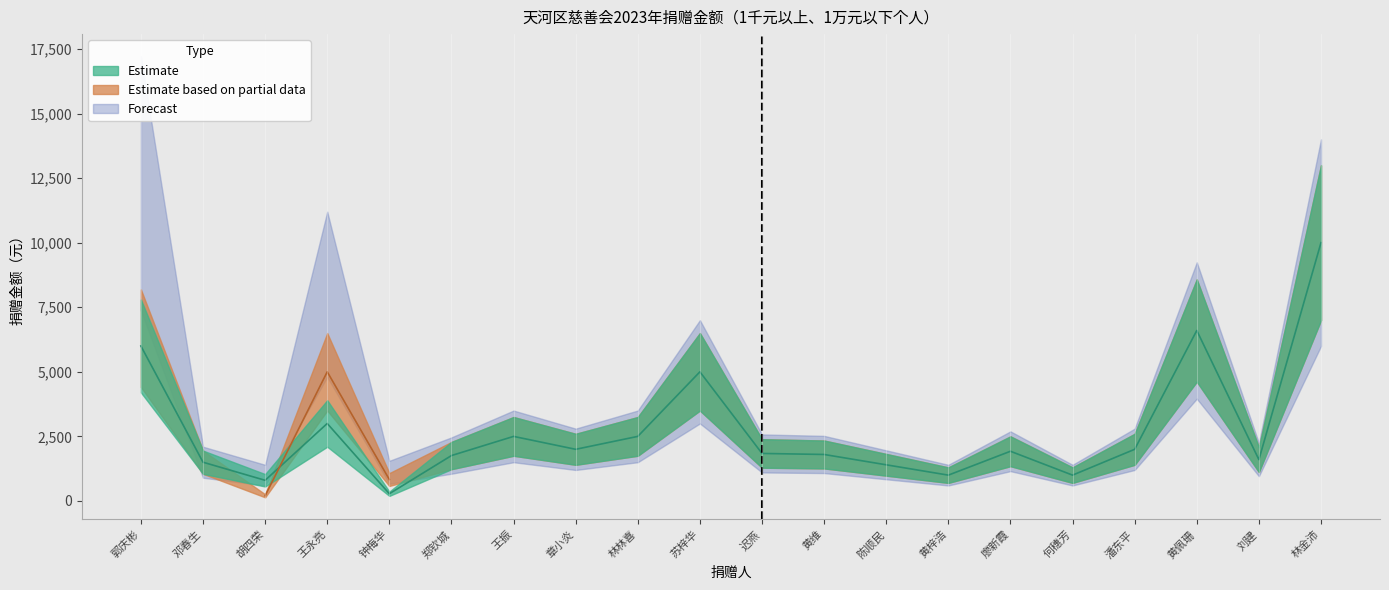

What are all the series names shown in the legend?

Estimate, Estimate based on partial data, Forecast